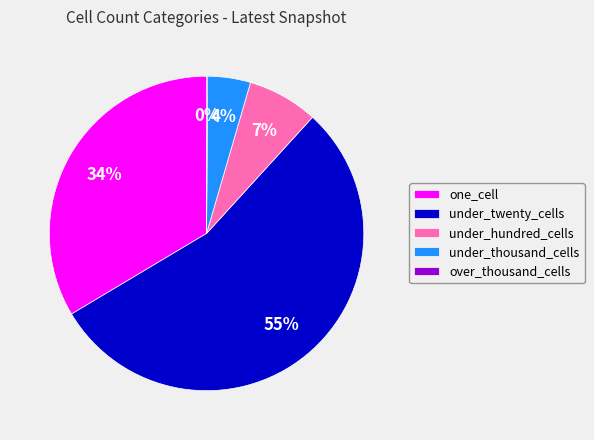

Is it true that under_hundred_cells is 7% of the pie?

True